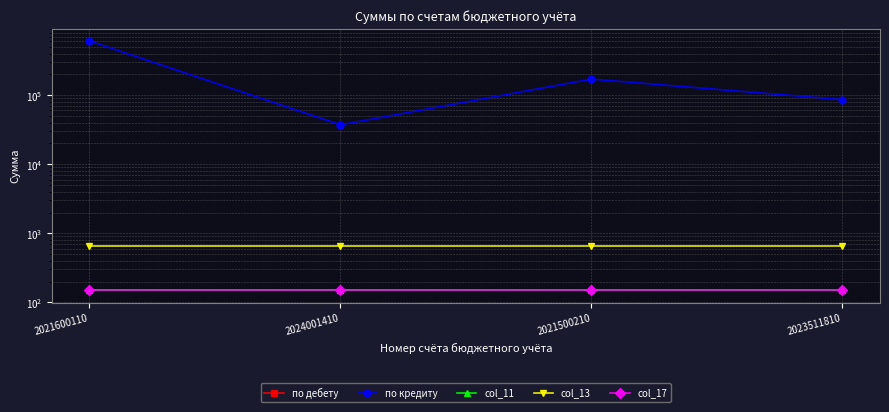

List the series in order of their peak value, lowest first.

по дебету, col_11, col_17, col_13, по кредиту